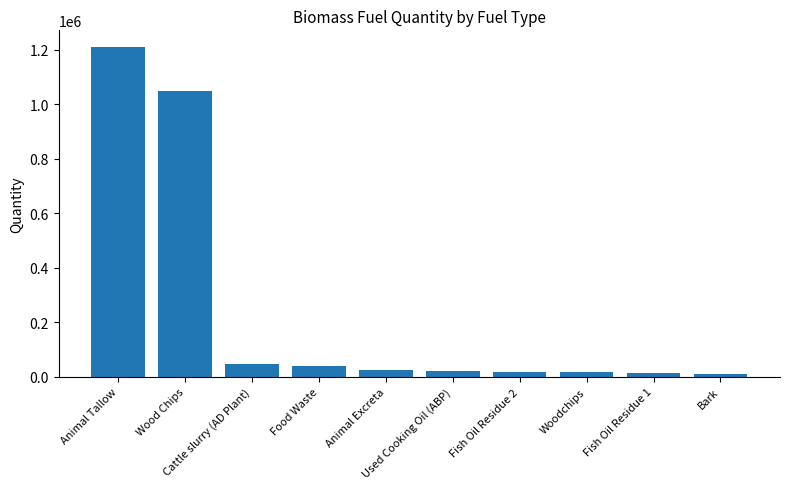

The chart shows a value of 23486.7 at Animal Excreta. True or false?

True